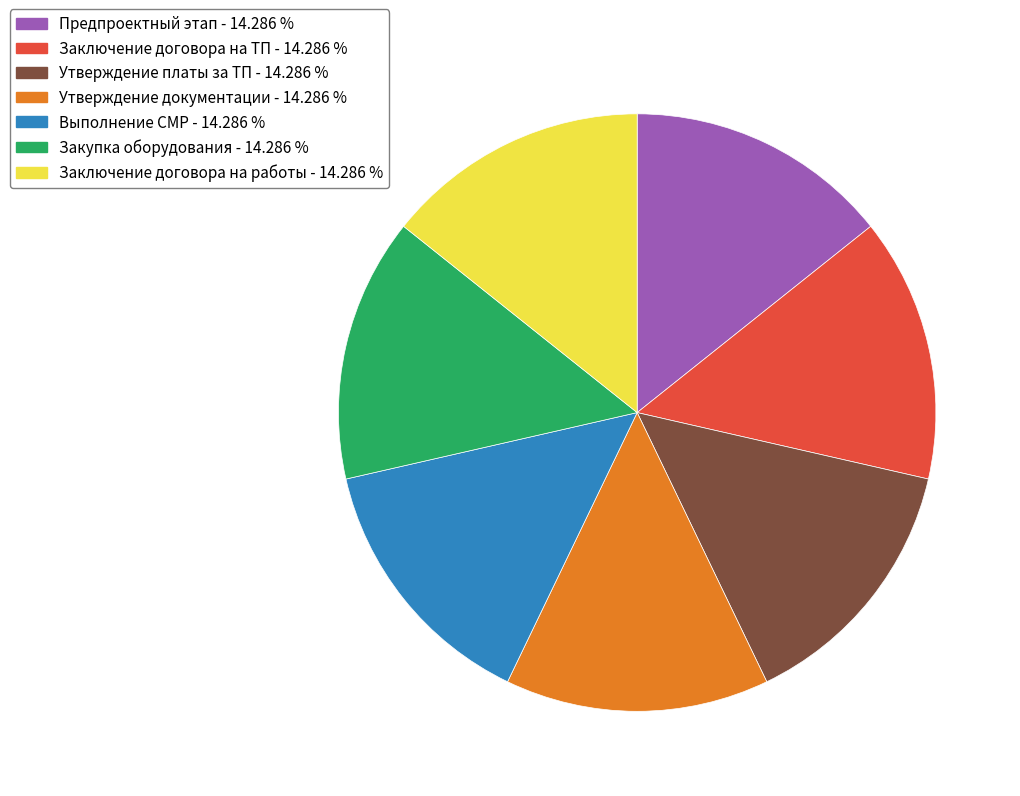

Count the number of slices in the pie.

7